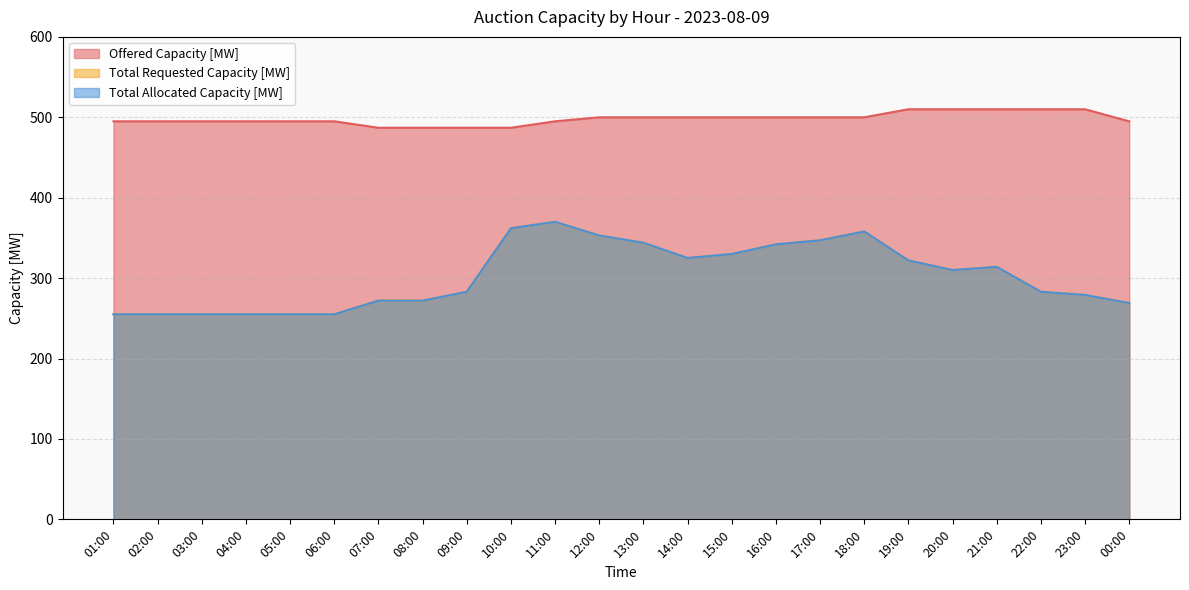

True or false: Total Allocated Capacity [MW] and Offered Capacity [MW] cross at least once.

False